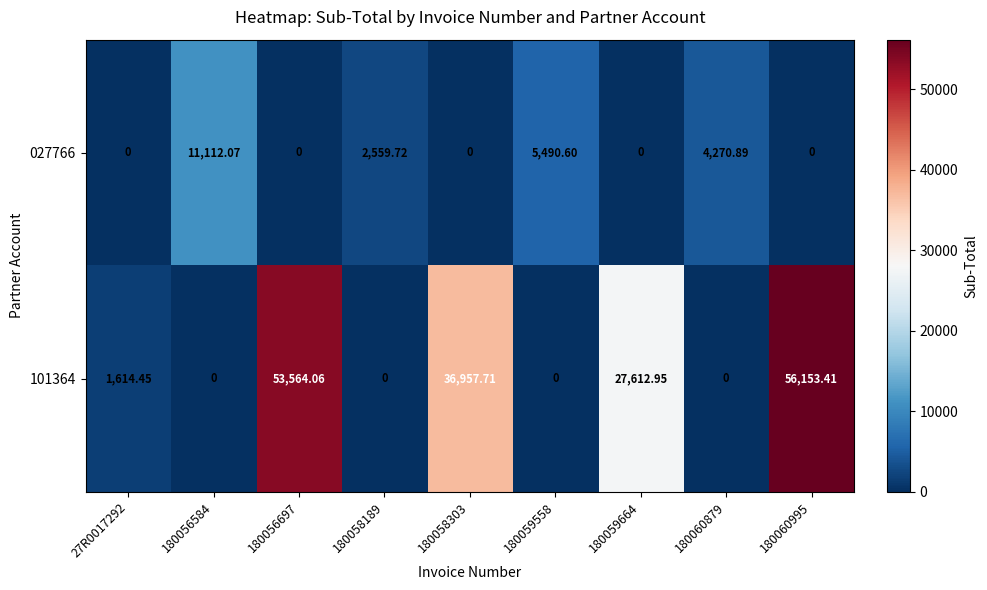

At which category is the sum across all series the highest?

180060995